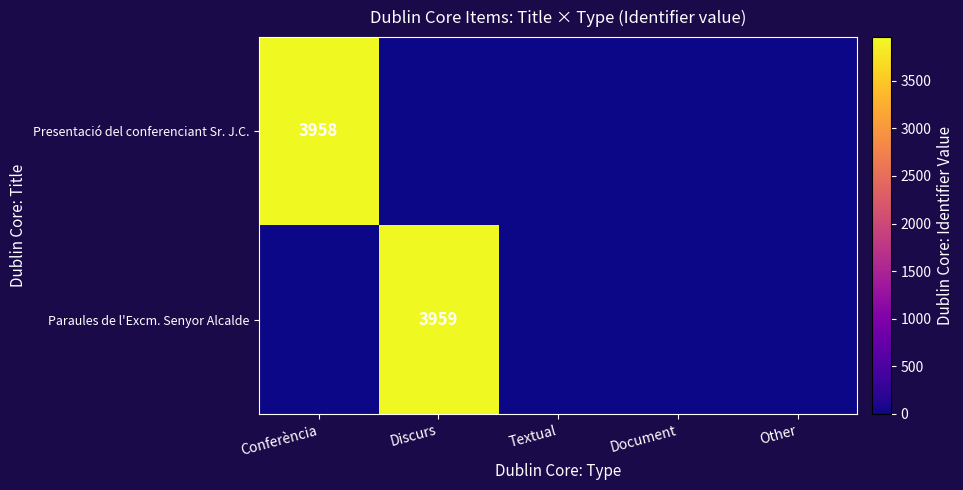

Is it true that Paraules de l'Excm. Senyor Alcalde equals 5668 at Discurs?

False